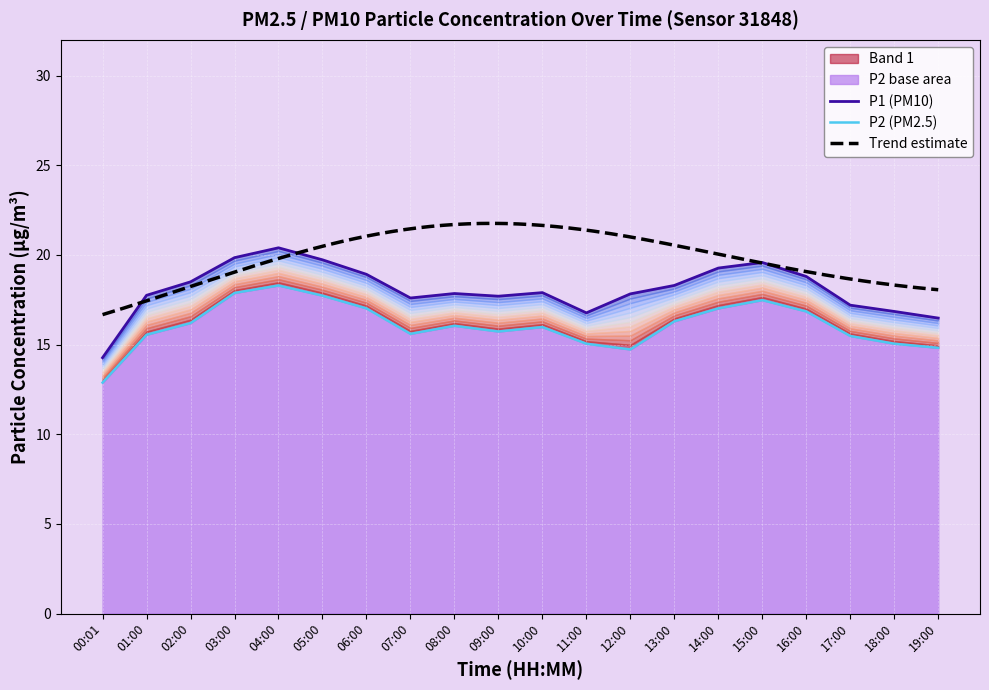

The value of P1 at 13:00 is 18.3. True or false?

True